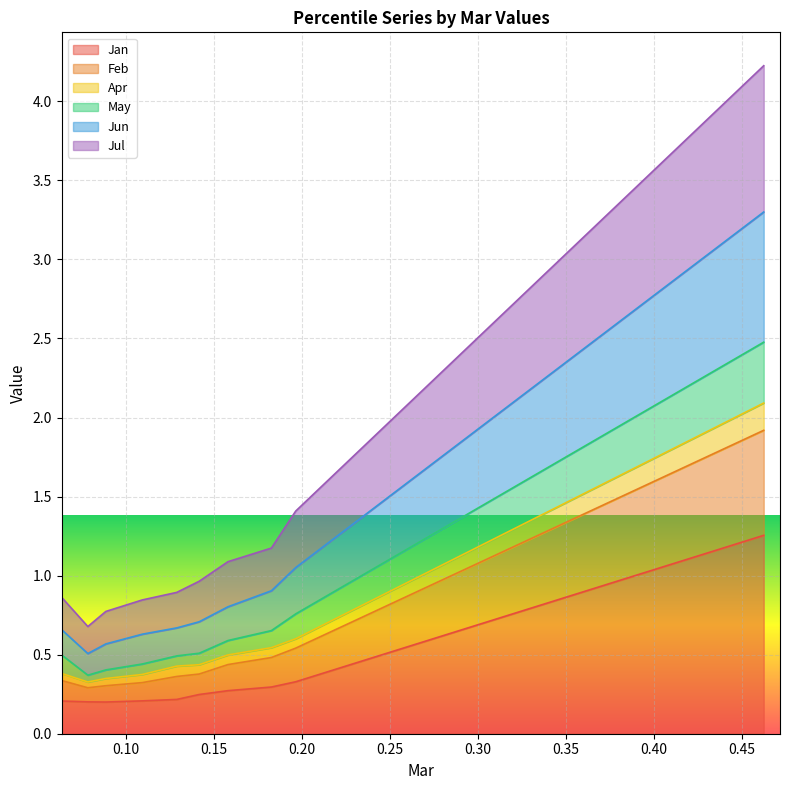

How many interior local valleys does the Jun series have?

1